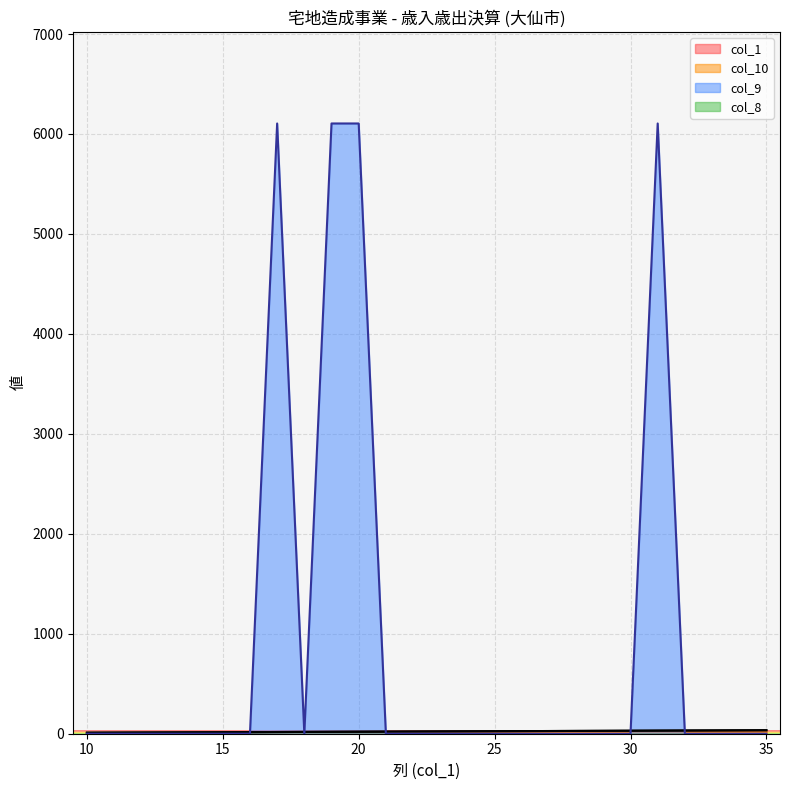

How many lines are shown in the chart?

4